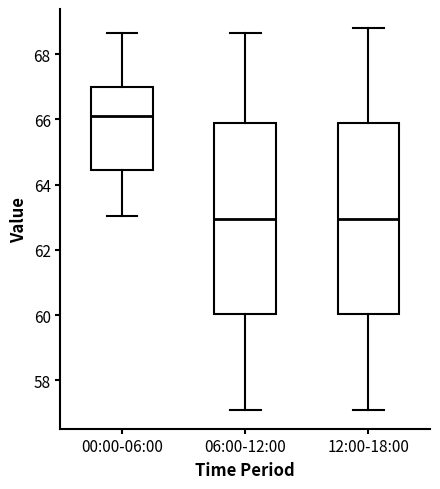

Where does the lower whisker of the box for 06:00-12:00 end on the y-axis? The values are not printed on the chart, so give them approximately, as read against the axis.

57.2